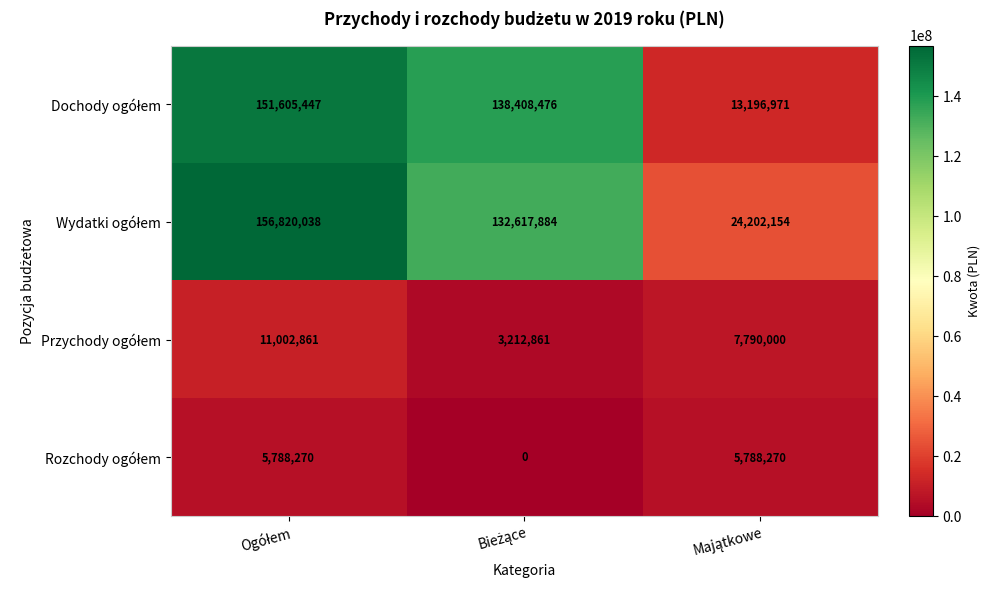

What is the greatest value displayed?

156820038